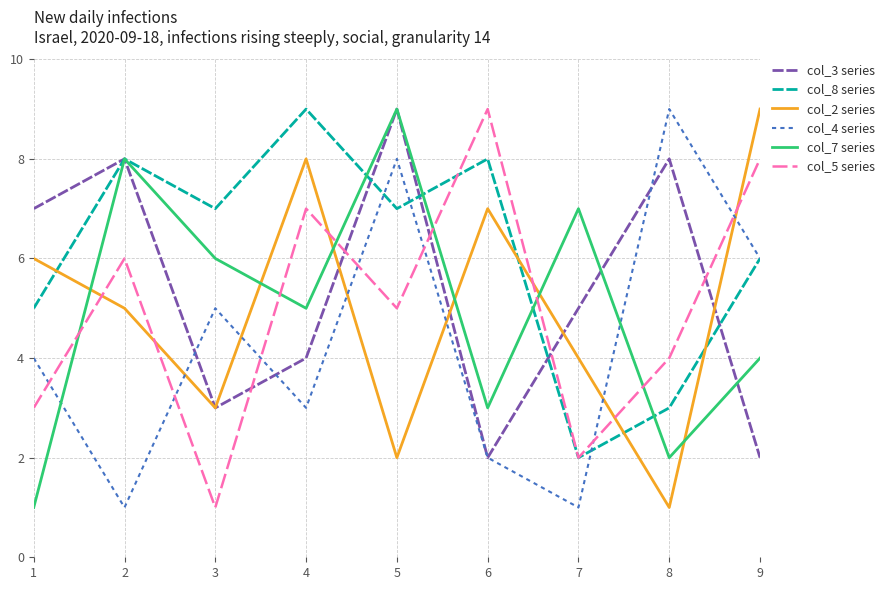

At which category does col_3 series reach its first local valley?

3